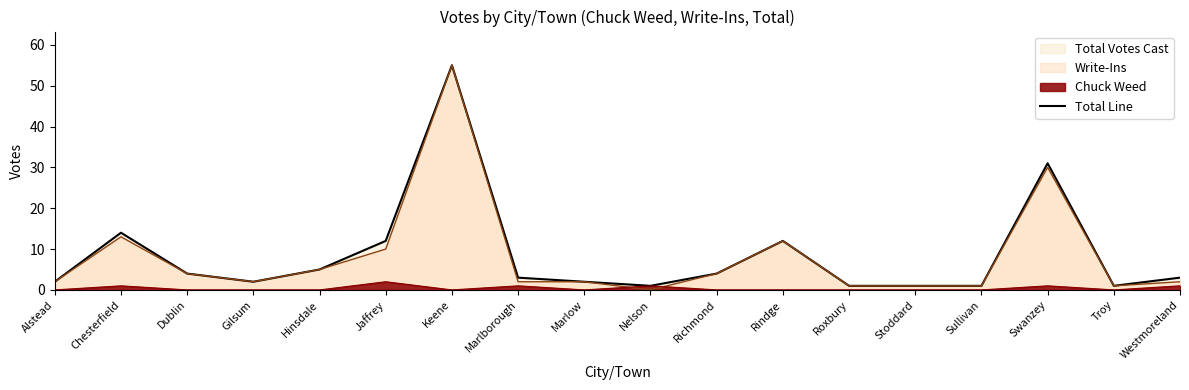

What position from the left is Roxbury?

13